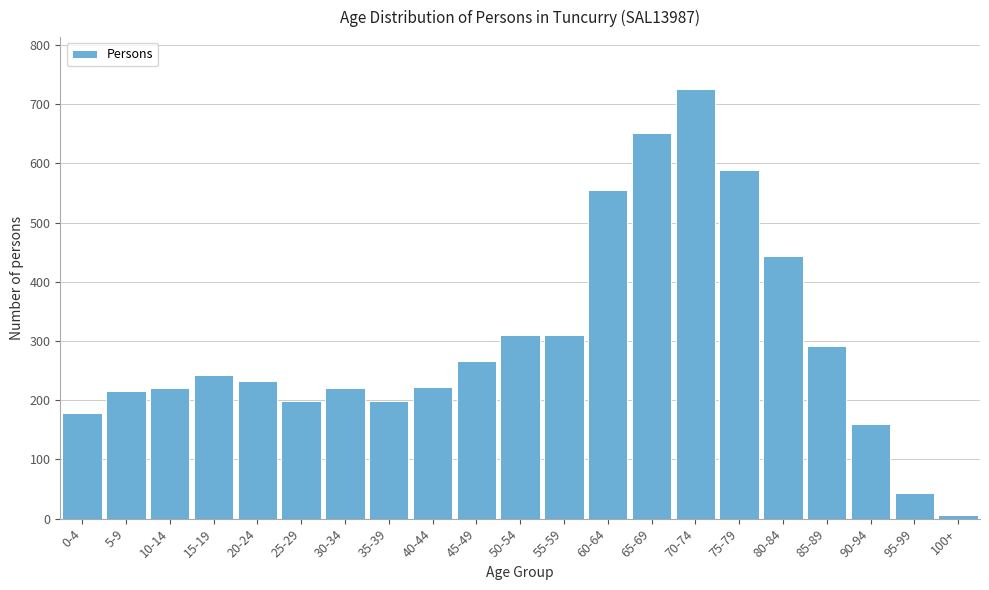

The chart shows a value of 169 at 45-49. True or false?

False